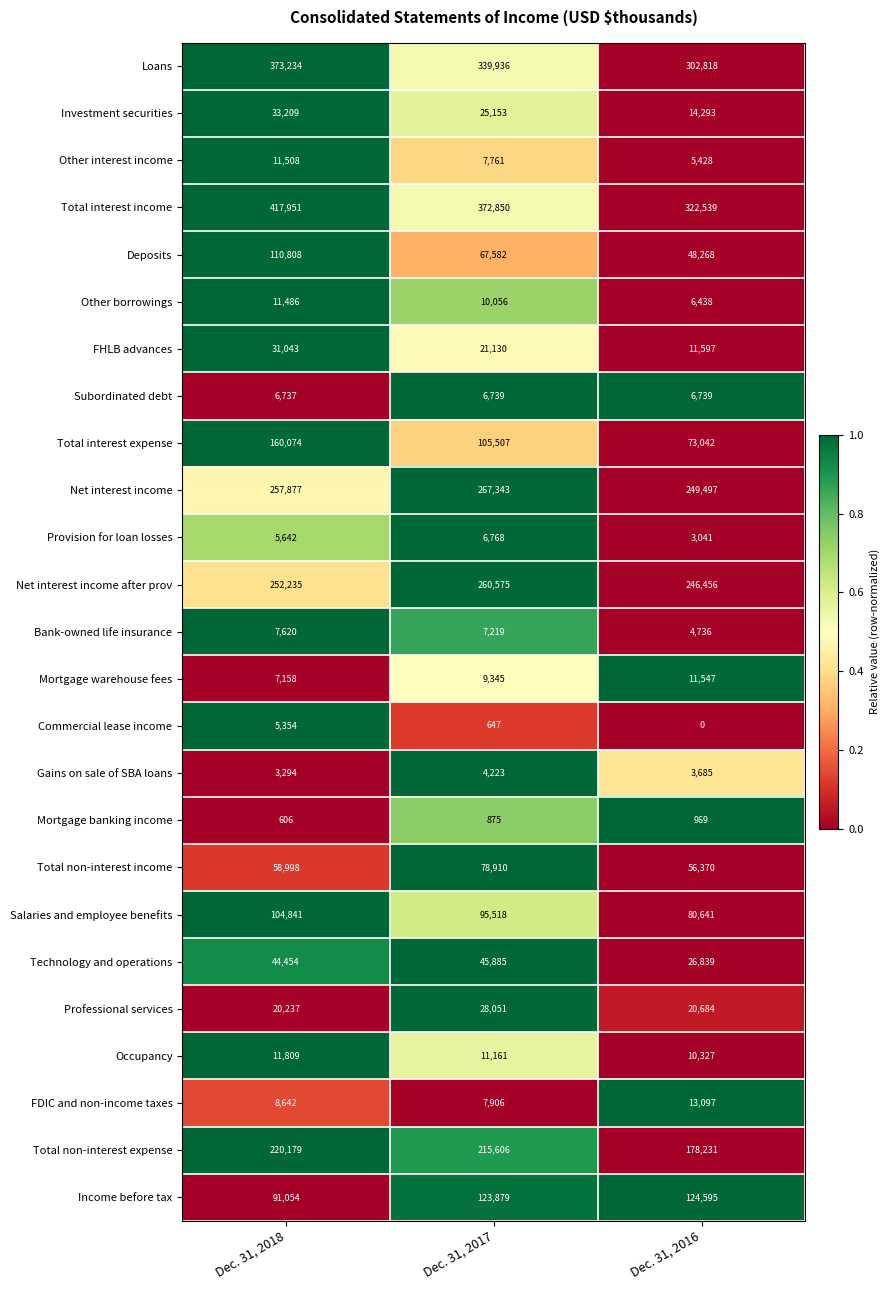

At which category is the sum across all series the highest?

Dec. 31, 2018